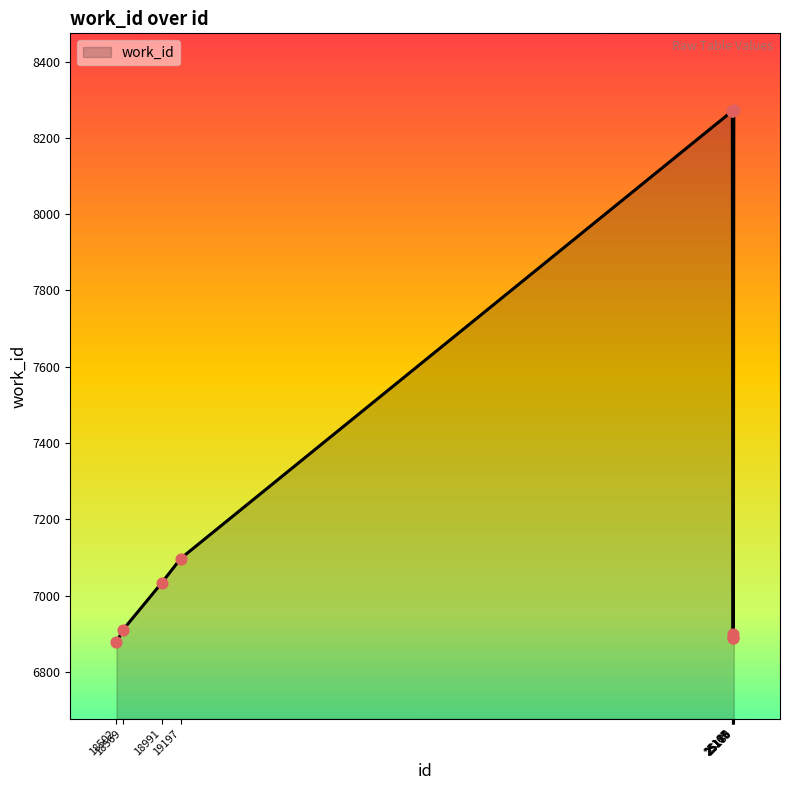

What is the ratio of the value at 18569 to the value at 25176?

1.0